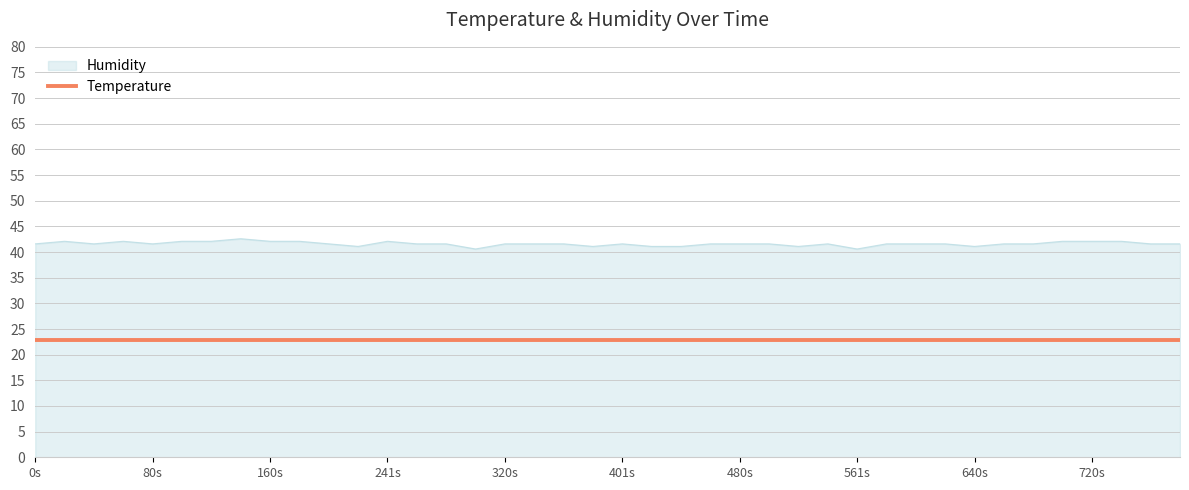

List the series in order of their peak value, lowest first.

Temperature, Humidity